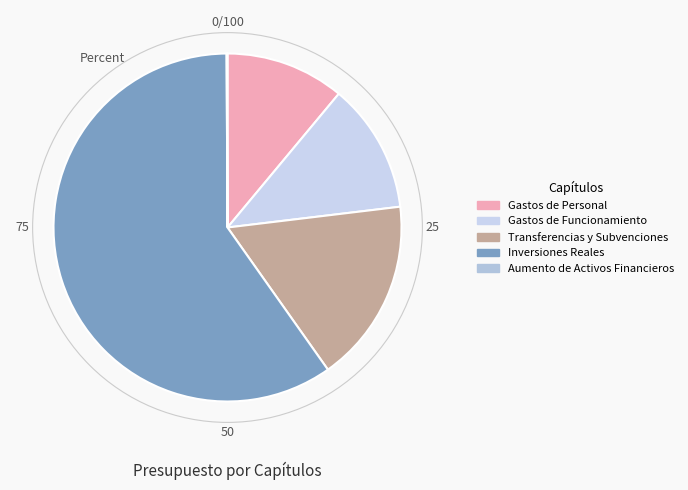

How many slices are in this pie chart?

5